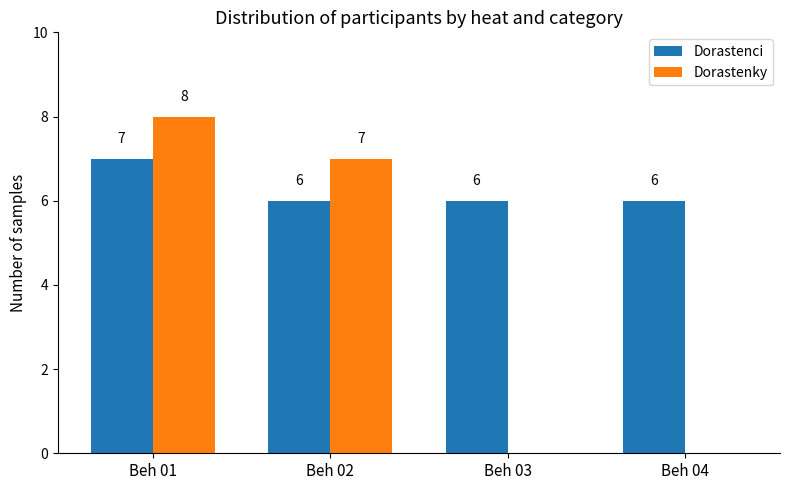

Which series changed the most between Beh 01 and Beh 03?

Dorastenky